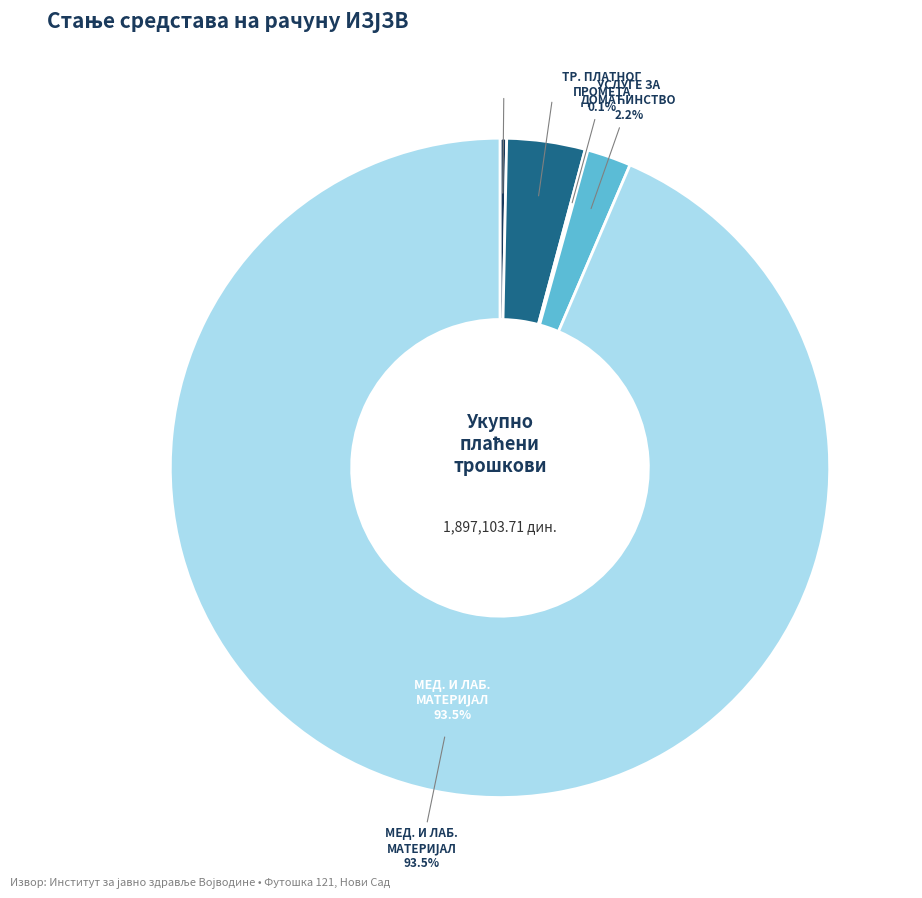

How many slices are in this pie chart?

5